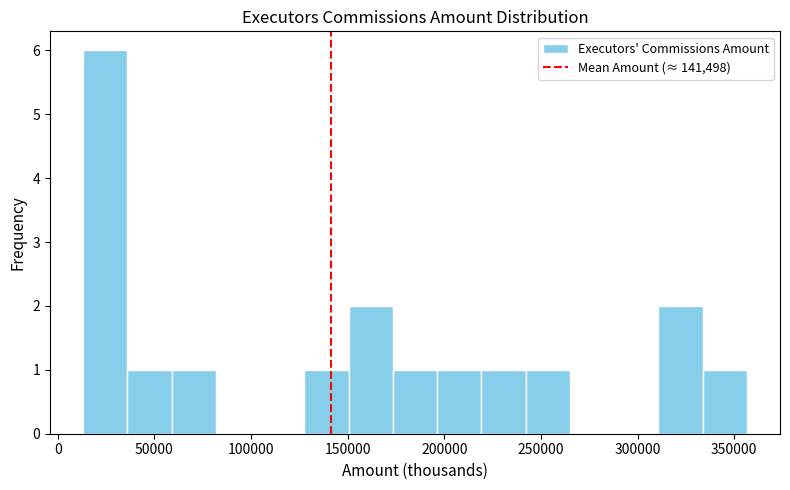

Which range on the x-axis has the tallest bar?

15000 to 35000